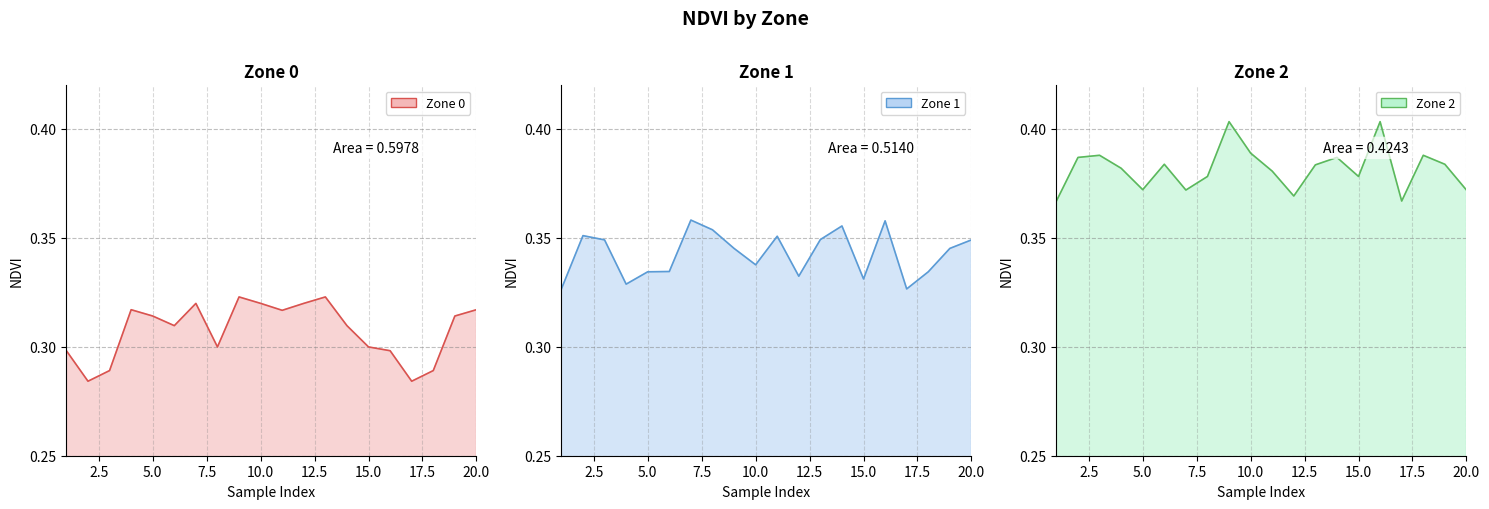

Which series has the largest total across all categories?

Zone 2 line